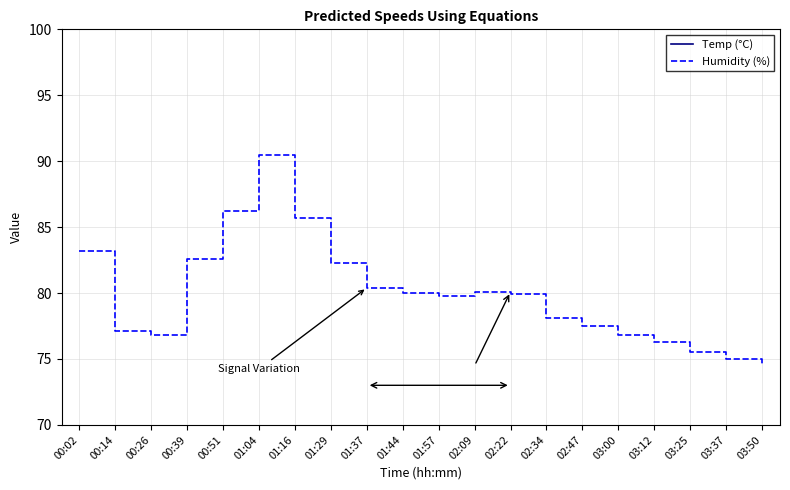

At which label does Humidity (%) first exceed 79?

00:02